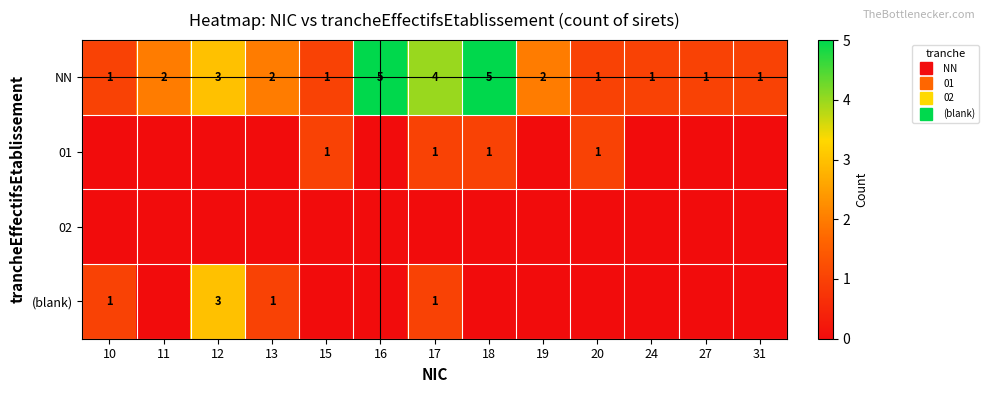

Count the (blank) values in the range 0 to 1.

12